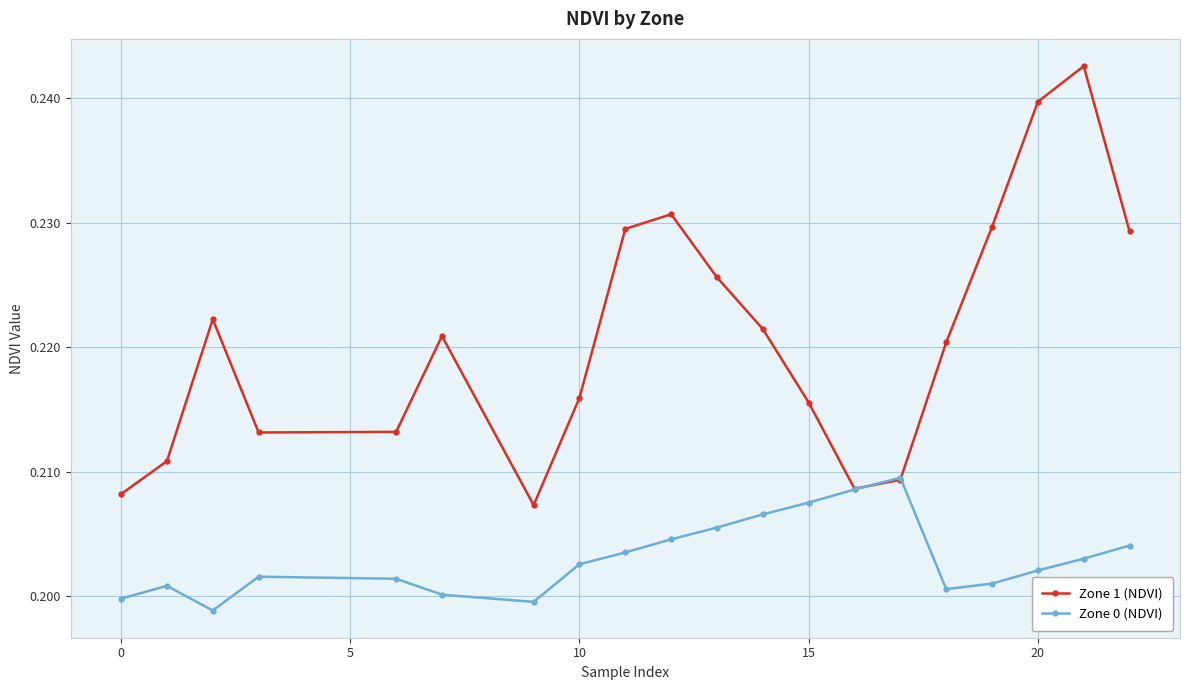

List the series in order of their peak value, highest first.

Zone 1 (NDVI), Zone 0 (NDVI)